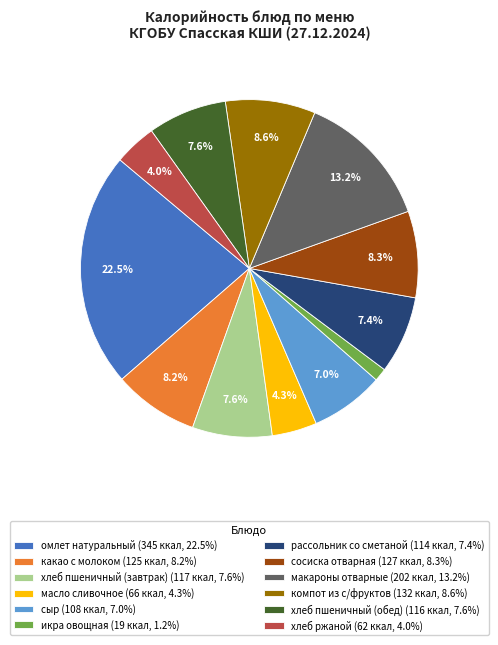

To the nearest percent, what is the difference between the largest and smallest slice percentages?

21%